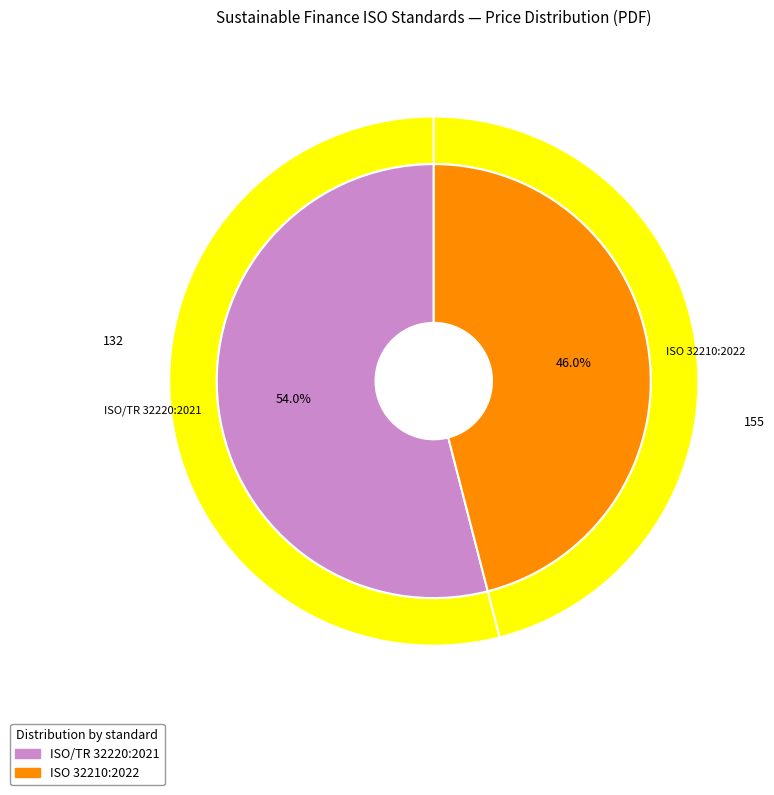

Does ISO 32210:2022 account for over 50% of the chart?

No